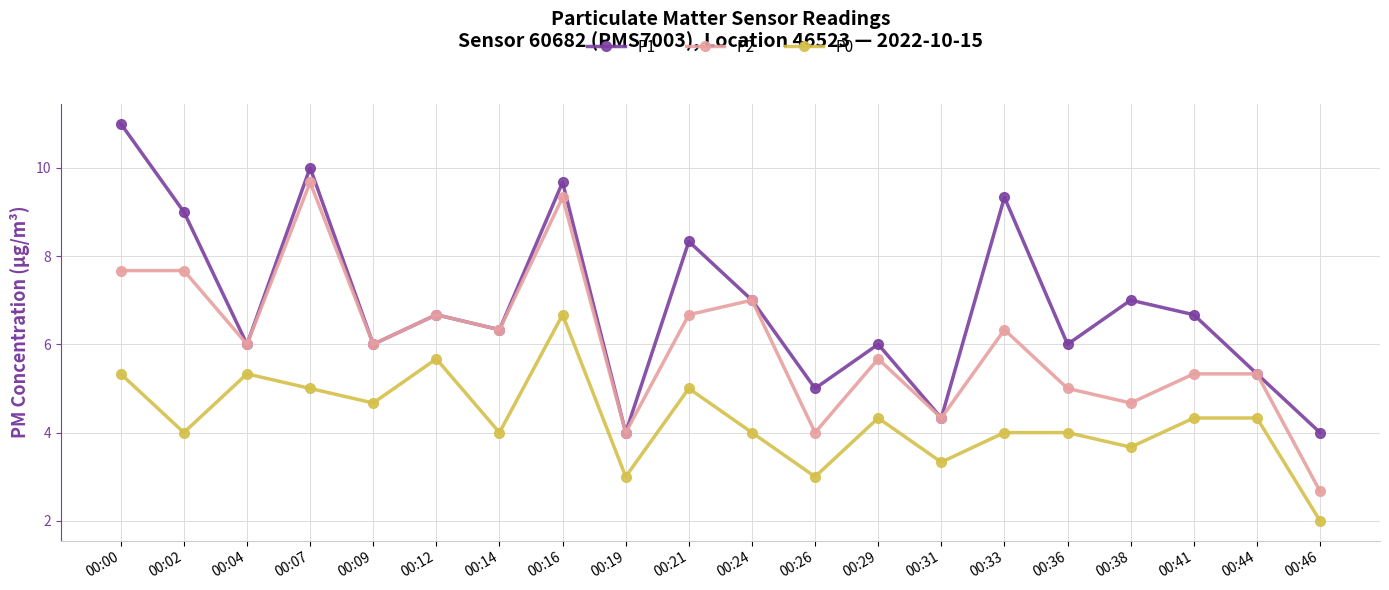

Where is the first local maximum for P1?

00:07